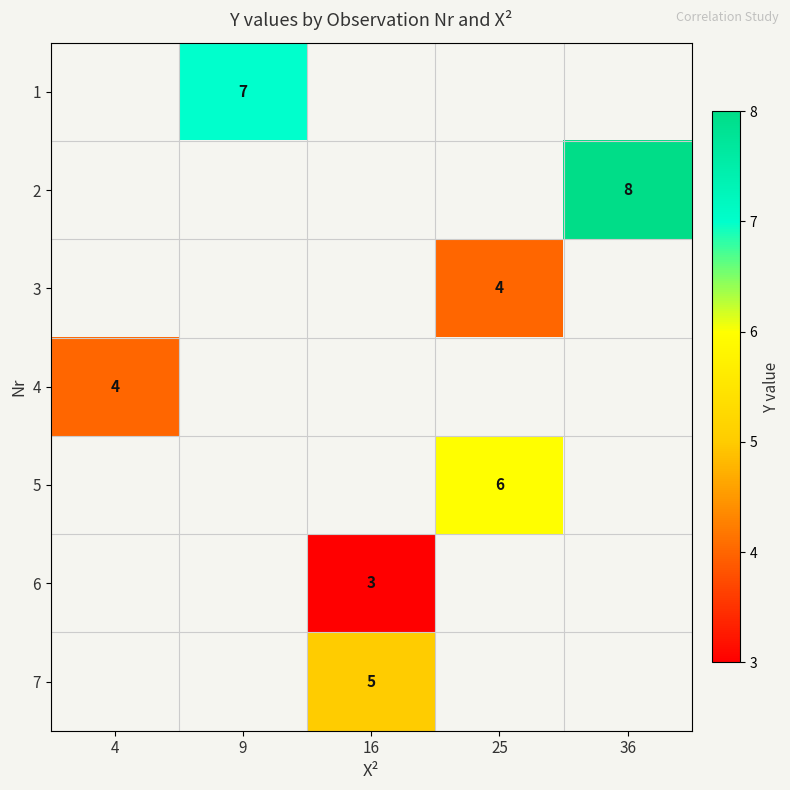

Is it true that 1 equals 3 at 9?

False